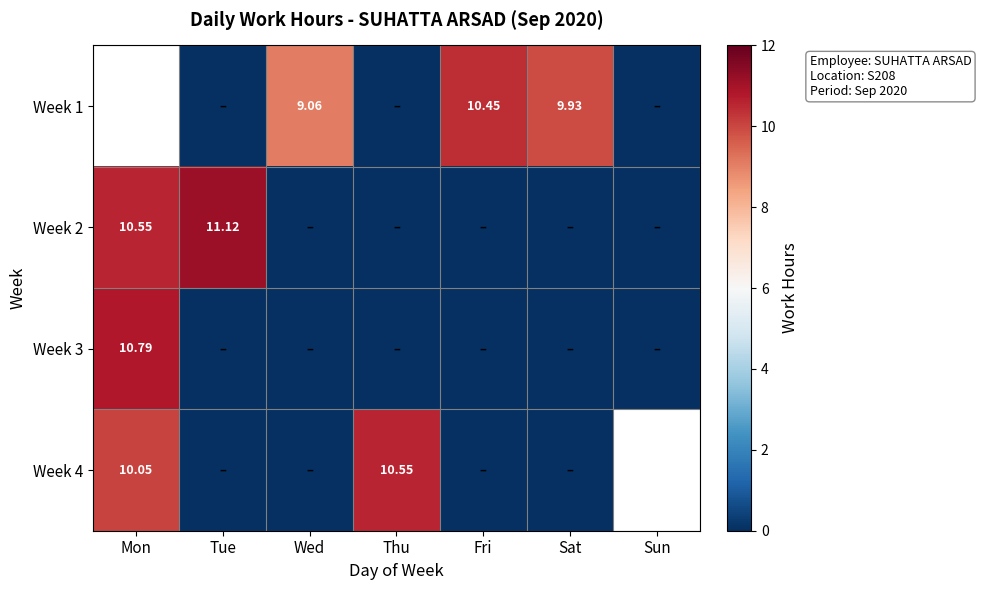

What is the sum of the Week 1 values at Sat and Tue?

9.9